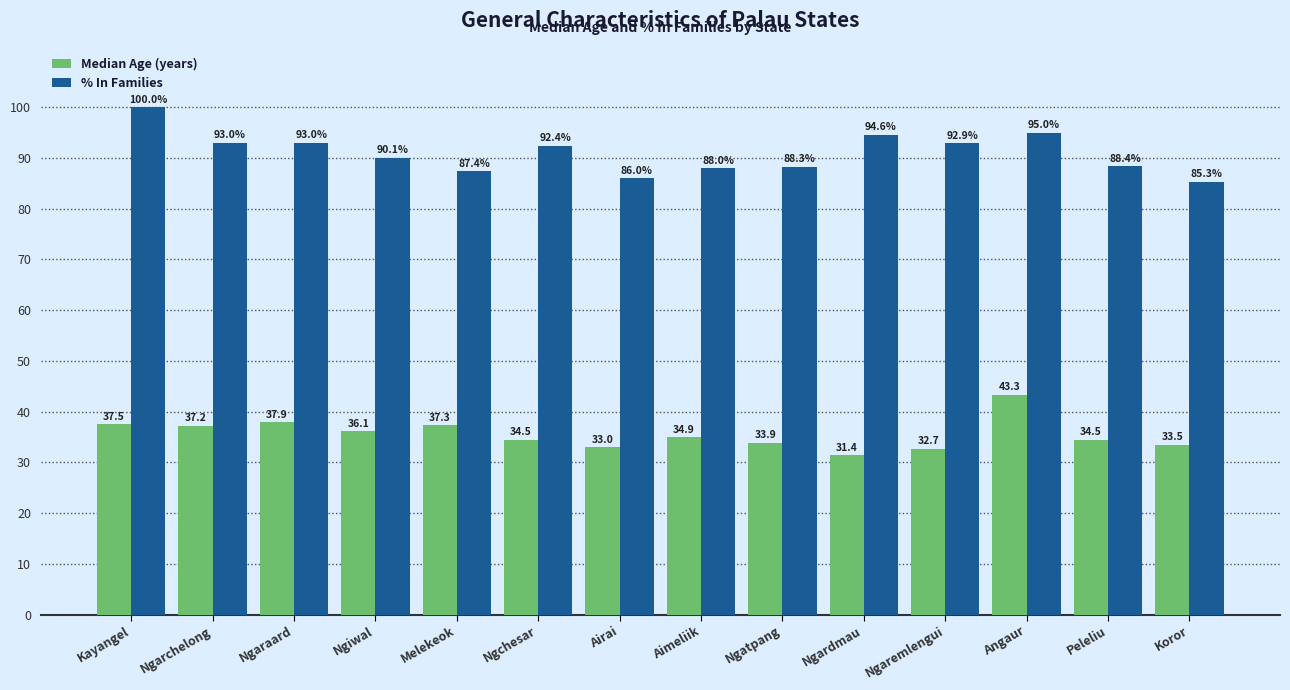

What is the minimum value for % In Families?

85.3